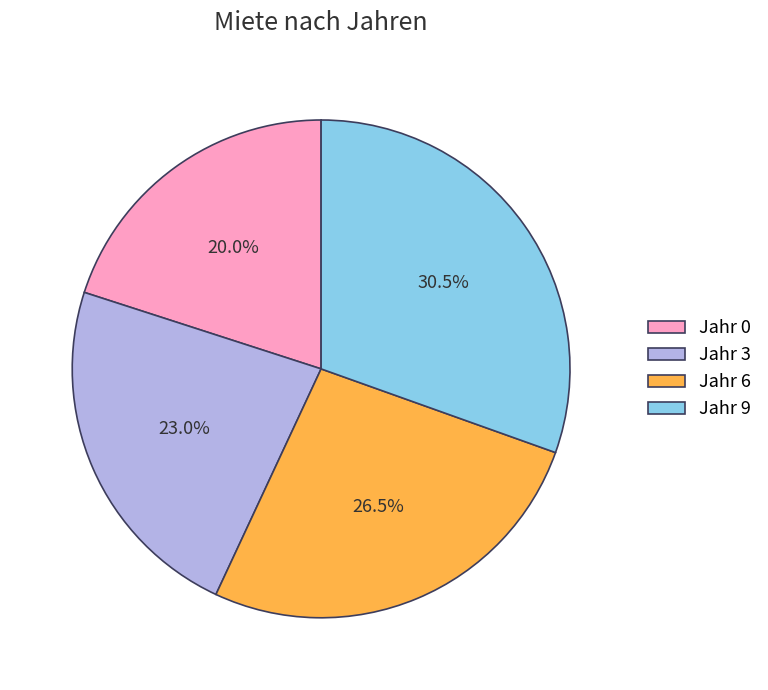

Combined, do Jahr 6 and Jahr 9 account for over 50%?

Yes